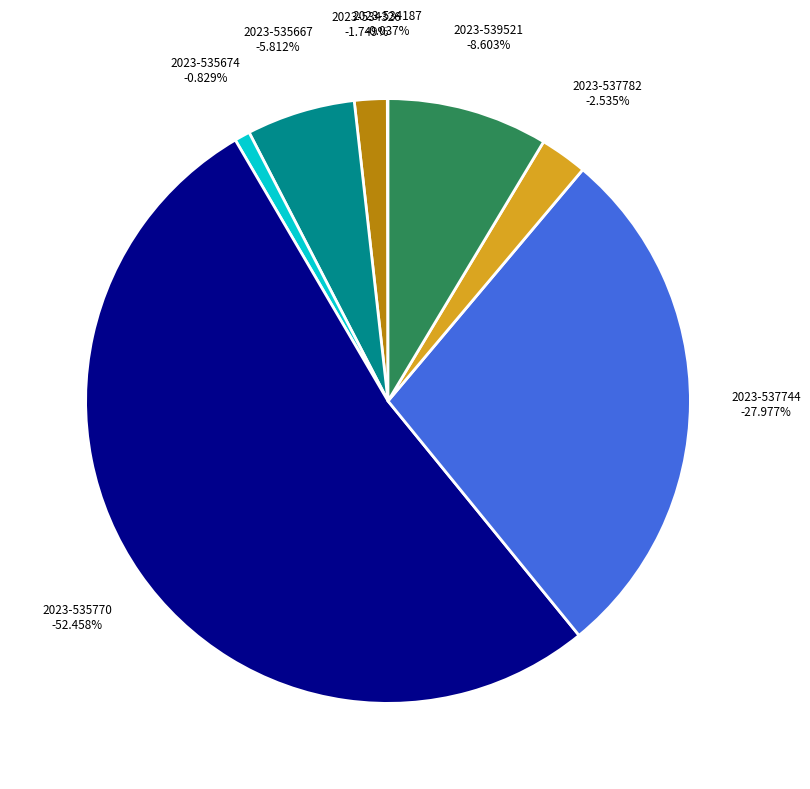

Is it true that 2023-535770 is 52% of the pie?

True